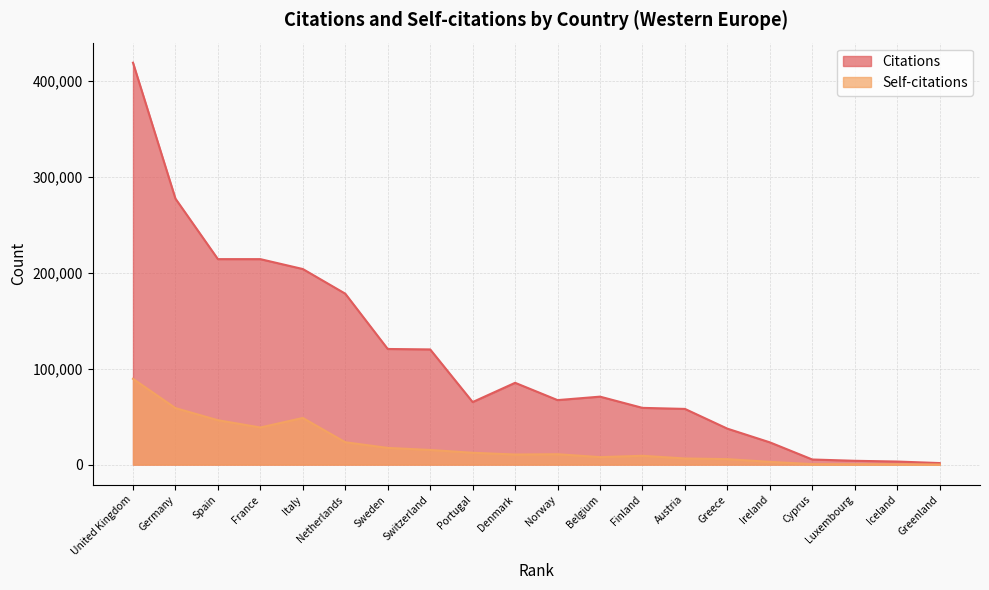

How many data points in Self-citations are above 10839?

9